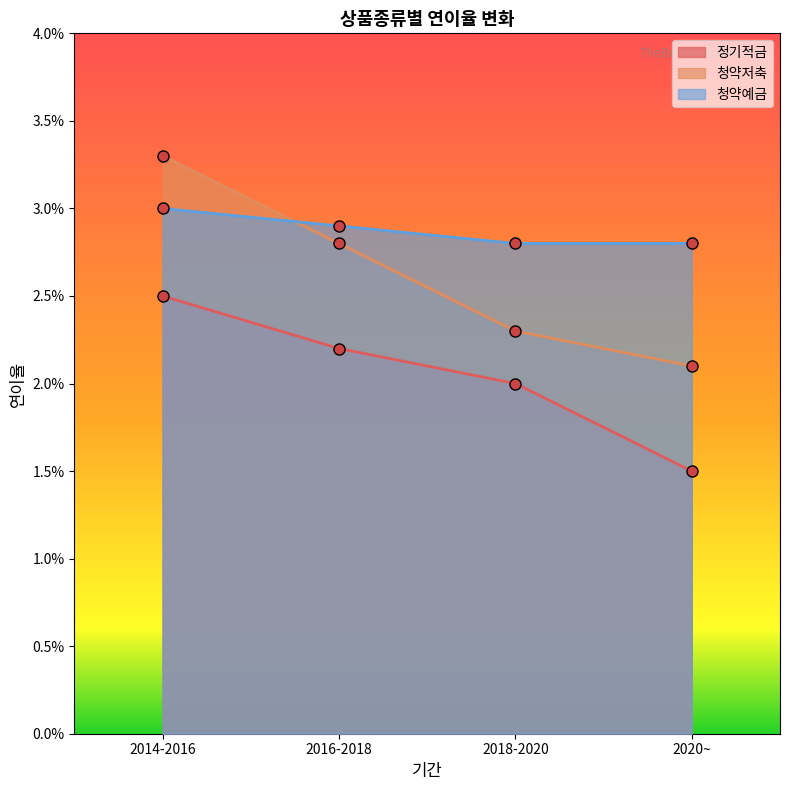

The value of 청약예금 at 2014-2016 is 0.0. True or false?

False